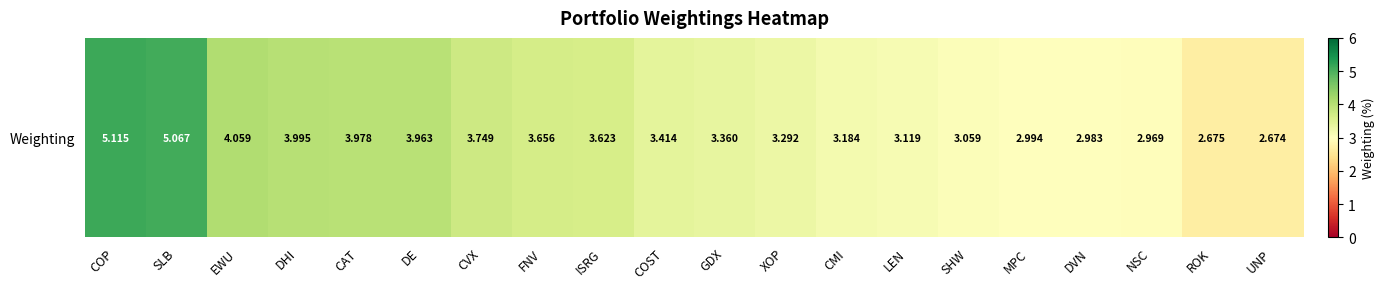

What is the average value?

3.5